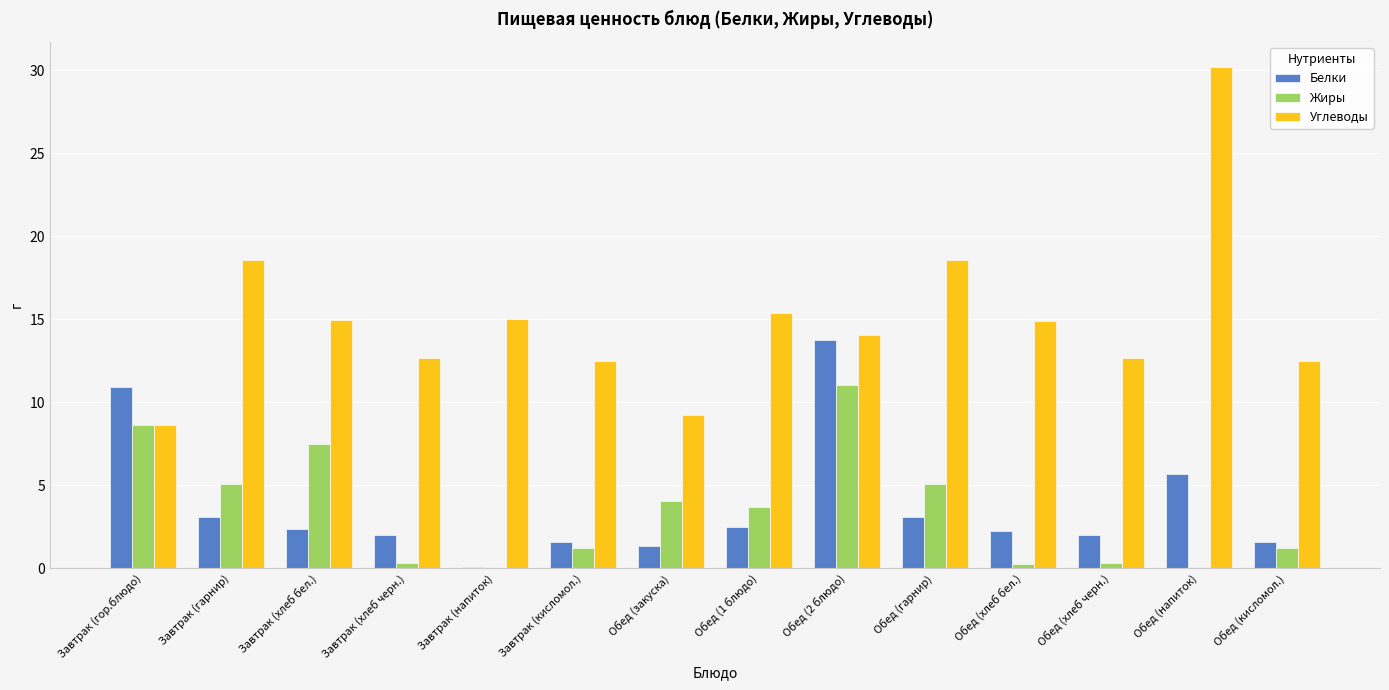

Which series changed the most between Завтрак (гор.блюдо) and Обед (кисломол.)?

Белки